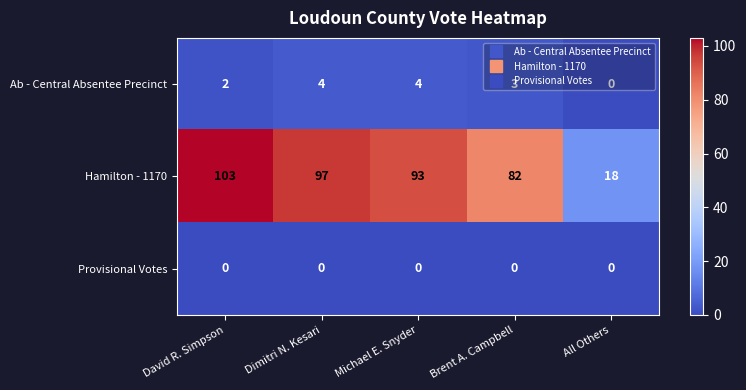

True or false: Ab - Central Absentee Precinct has a value of 3 at Brent A. Campbell.

True